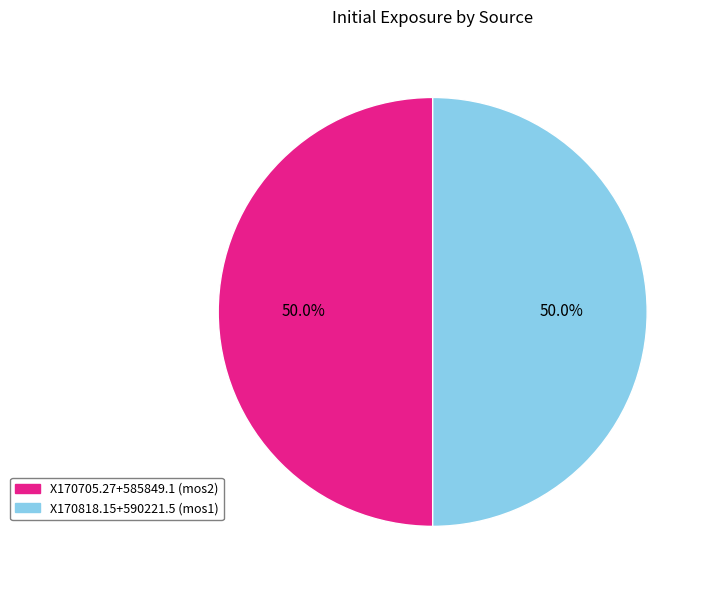

True or false: X170705.27+585849.1 accounts for 36% of the total.

False